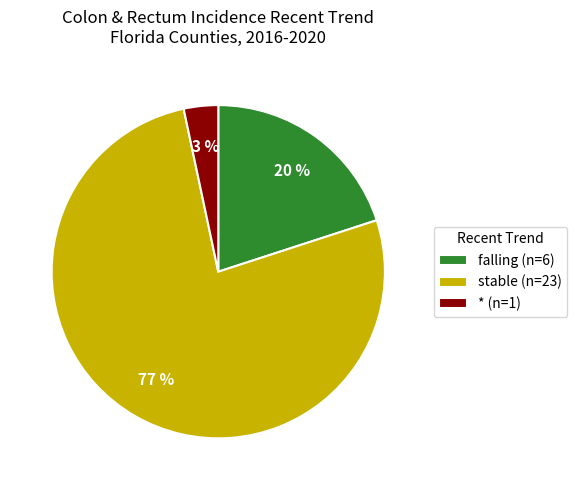

How many slices are in this pie chart?

3